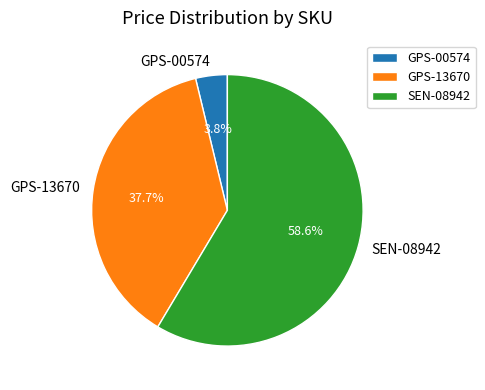

To the nearest percent, what is the difference between the GPS-13670 and GPS-00574 slice percentages?

34%